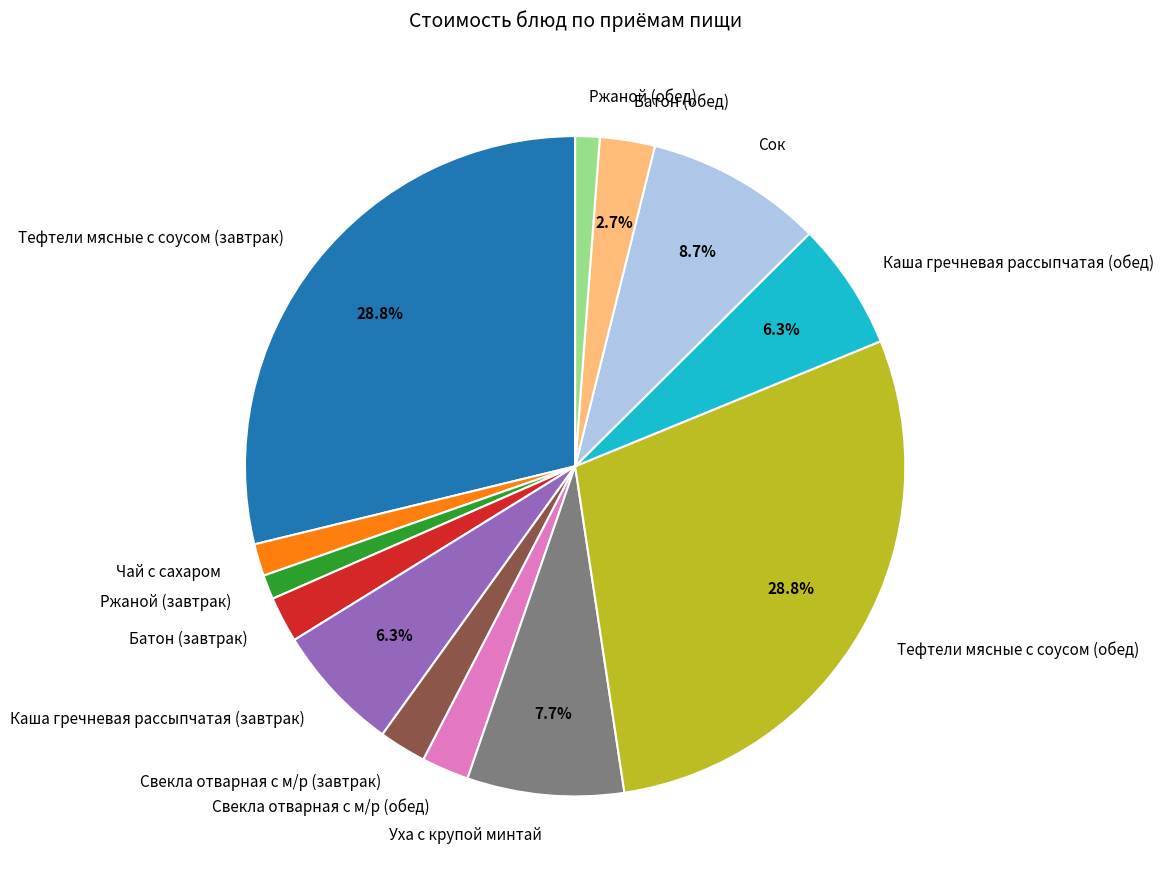

Do Батон (обед) and Уха с крупой минтай together represent more than half of the pie?

No